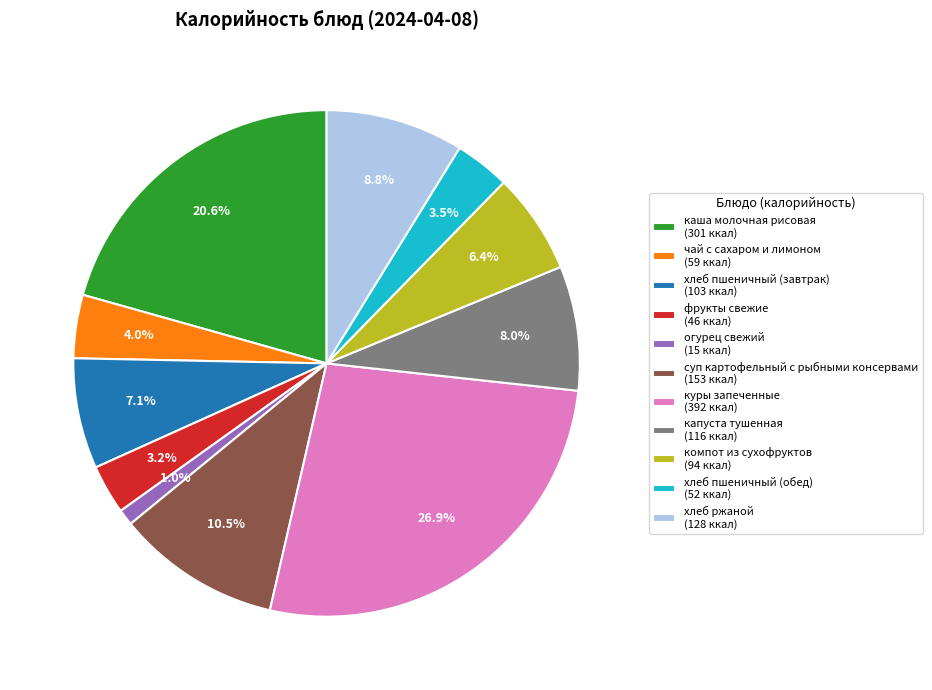

Does капуста тушенная account for over 50% of the chart?

No